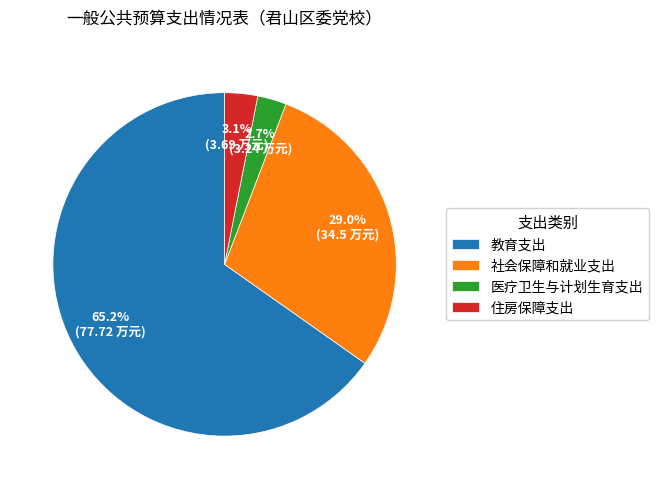

Which slice is the largest?

教育支出